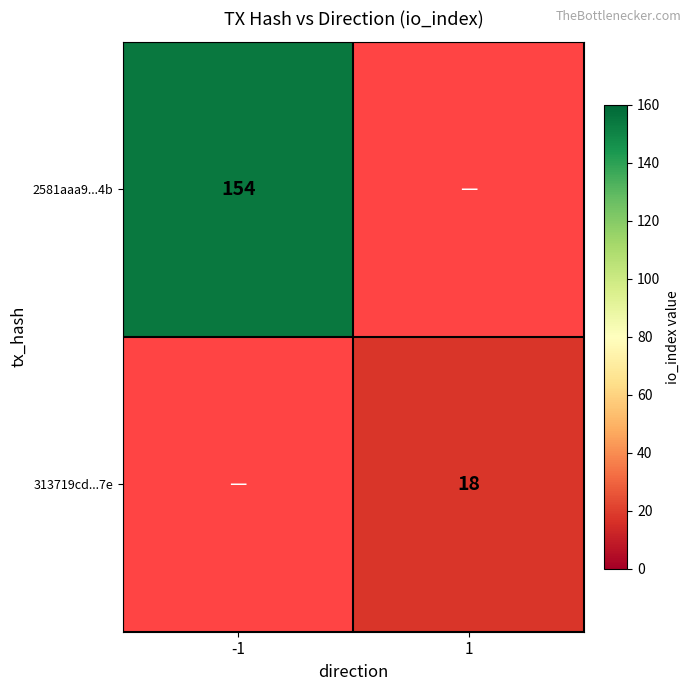

True or false: 2581aaa9...4b has a value of 202 at -1.

False